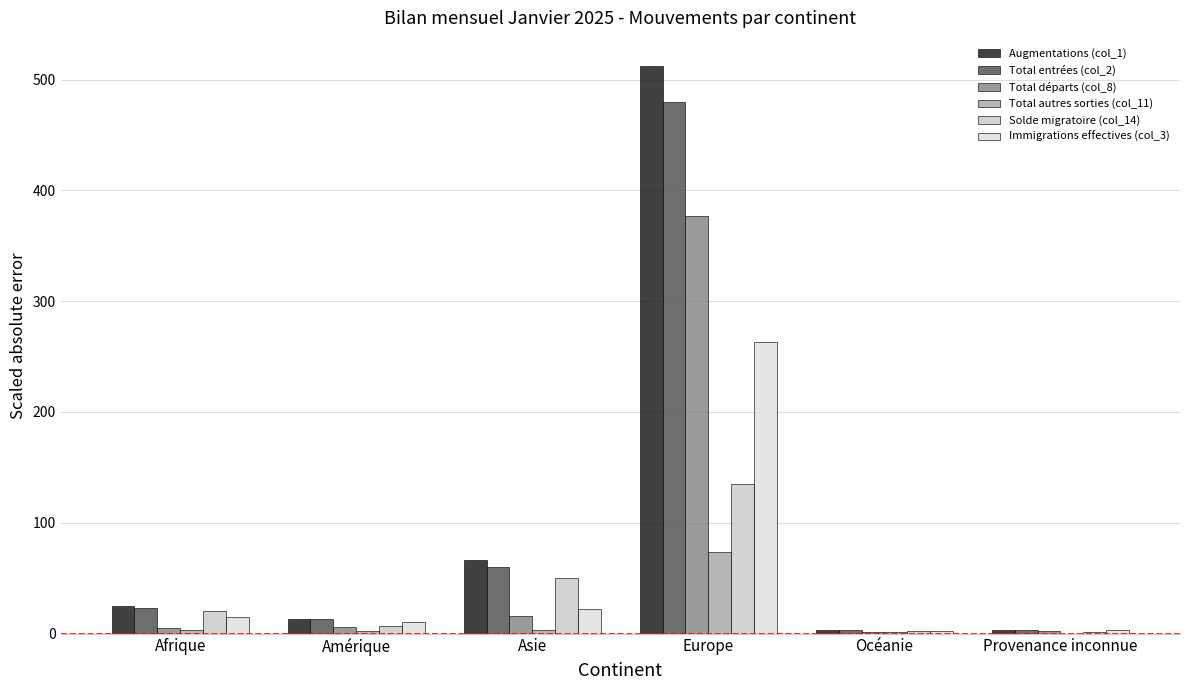

What is the difference between the Total entrées (col_2) values at Afrique and Provenance inconnue?

20